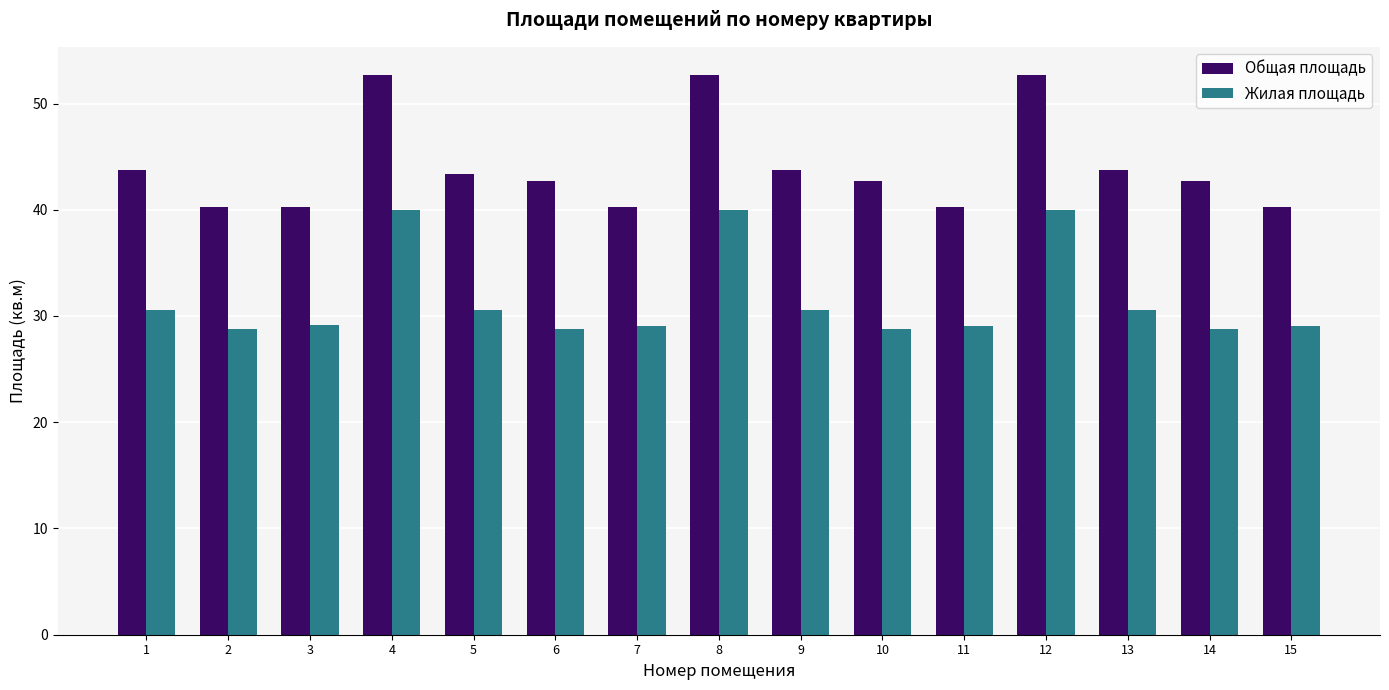

Is it true that Общая площадь equals 89.6 at 12?

False